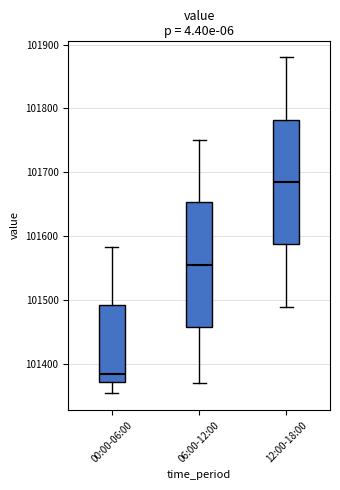

Reading left to right, transcribe this box plot: for each box, give where its median line is, the range the box spans, and where its two whiskers end, as read against the y-axis. The values are not printed on the chart, so give them approximately, as read against the axis.

00:00-06:00: median 101380, box 101370 to 101490, whiskers 101350 to 101580
06:00-12:00: median 101560, box 101460 to 101650, whiskers 101370 to 101750
12:00-18:00: median 101690, box 101590 to 101780, whiskers 101490 to 101880